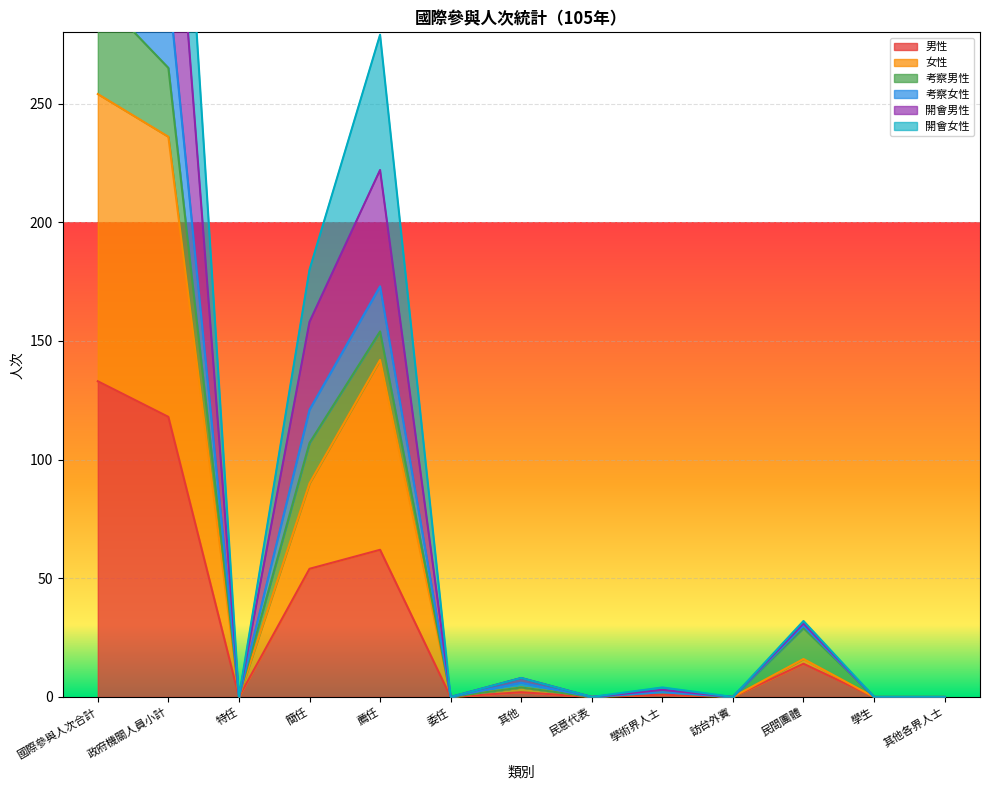

True or false: 男性 has a value of 0 at 委任.

True